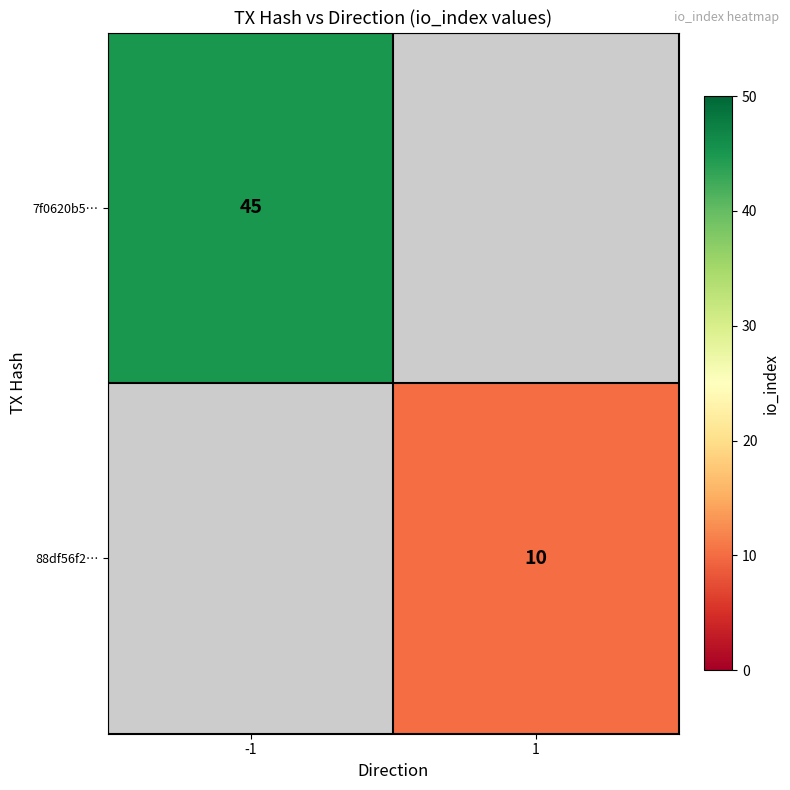

What is the maximum value shown in the chart?

45.0